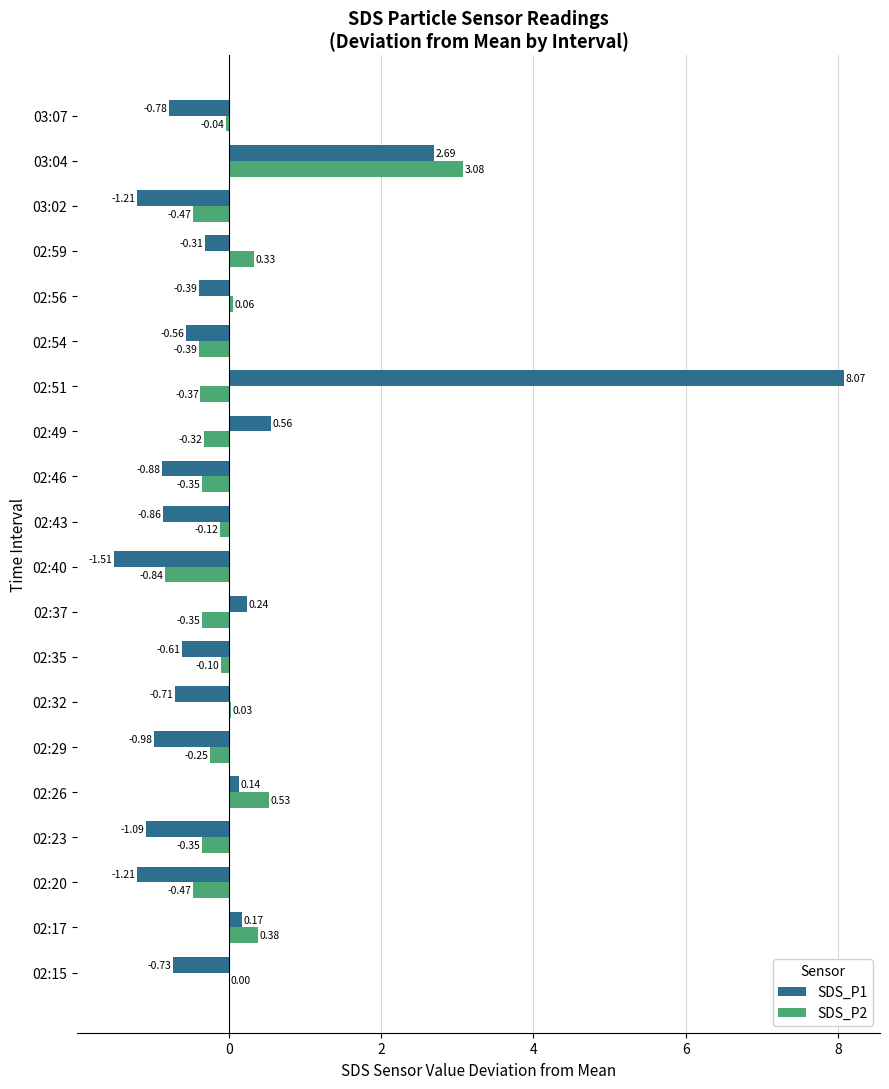

Which series changed the most between 02:20 and 02:59?

SDS_P1